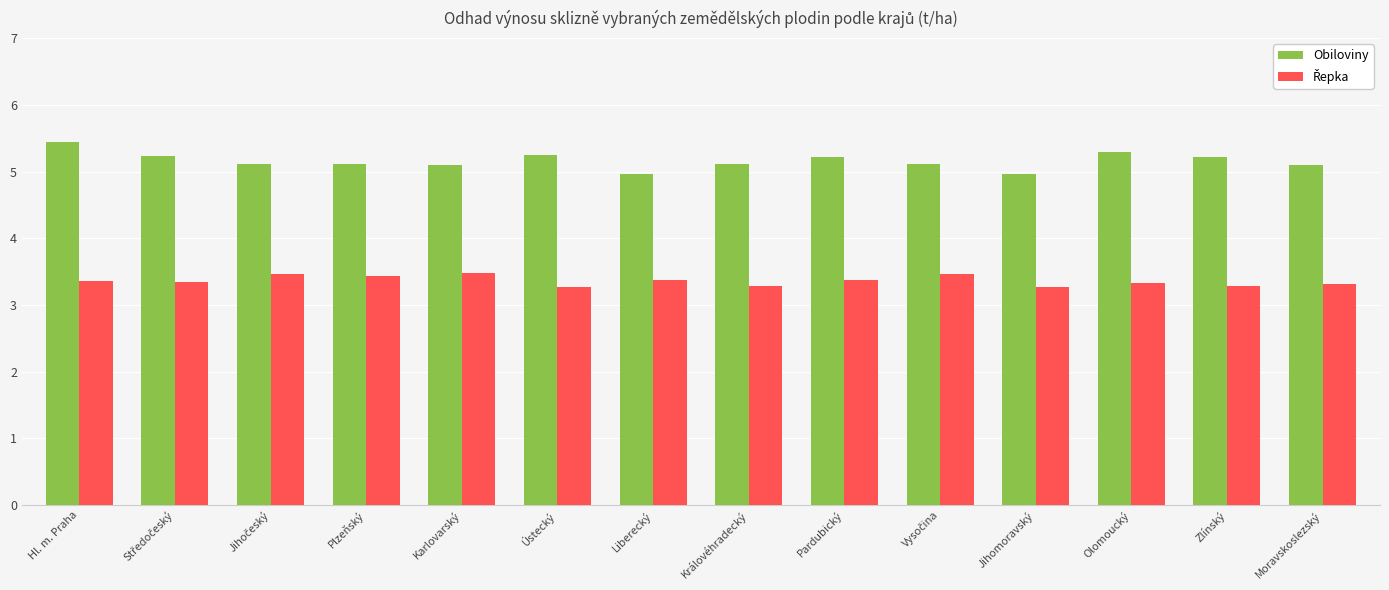

Which series has the widest spread of values?

Obiloviny